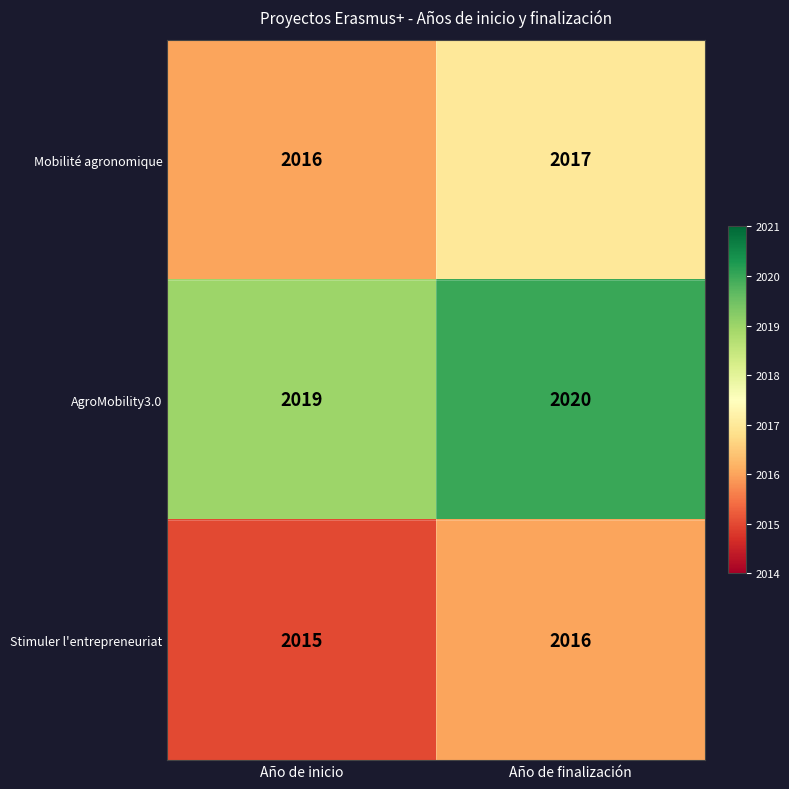

Reading right to left, transcribe all the data shown in this chart.

Mobilité agronomique: 2017	2016
AgroMobility3.0: 2020	2019
Stimuler l'entrepreneuriat: 2016	2015